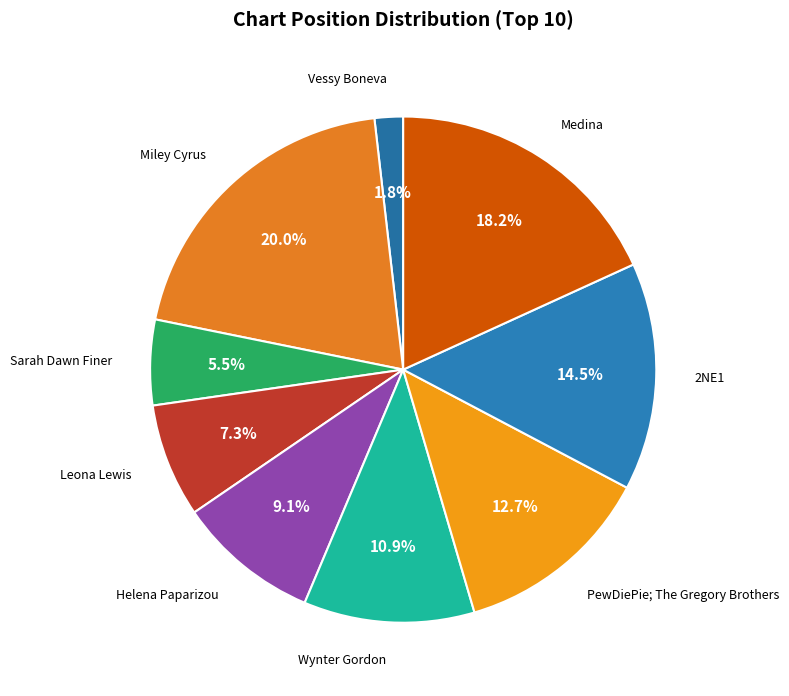

Which slice is the smallest?

Vessy Boneva